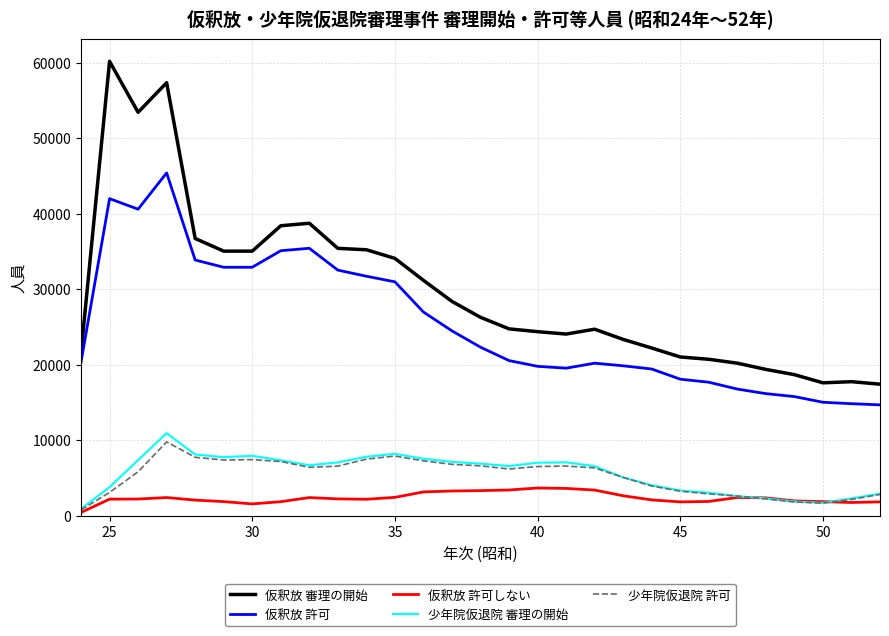

Which series has the widest spread of values?

仮釈放 審理の開始